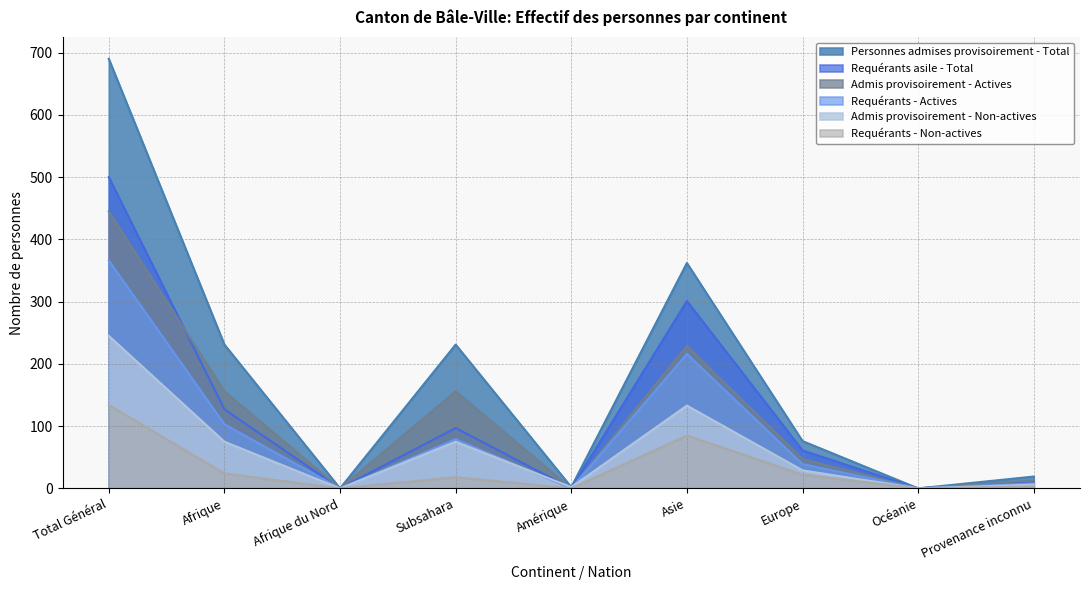

True or false: Requérants asile - Total and Personnes admises provisoirement - Total intersect in this chart.

False